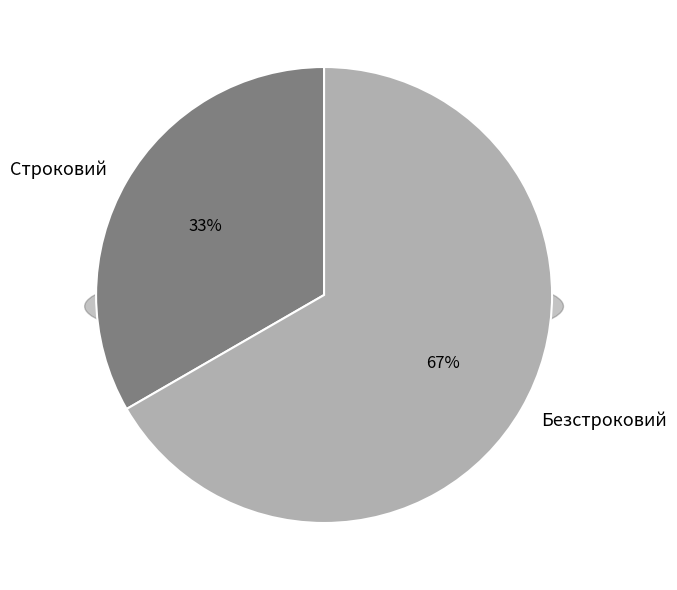

What percentage is the Строковий slice, to the nearest percent?

33%